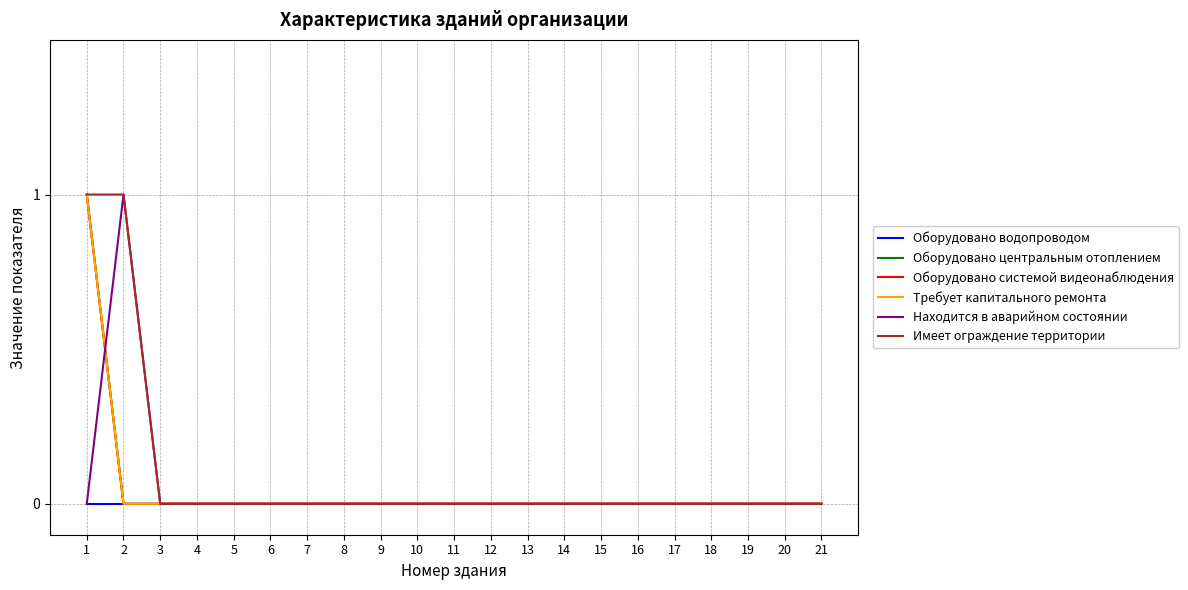

How many lines are shown in the chart?

6